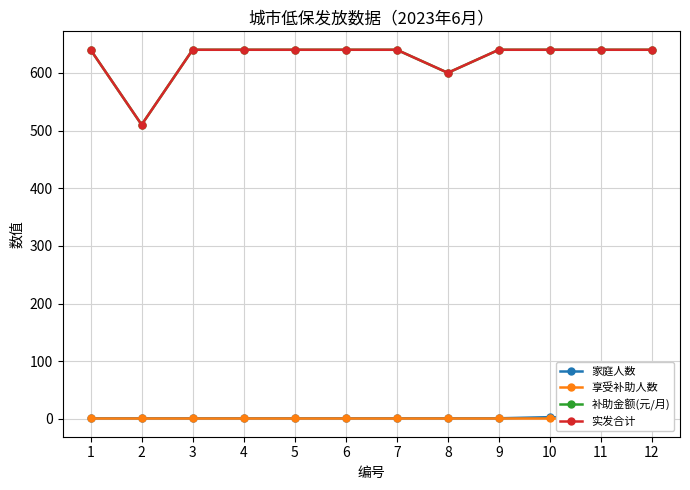

At 8, list the series in order from largest to smallest.

补助金额(元/月), 实发合计, 家庭人数, 享受补助人数